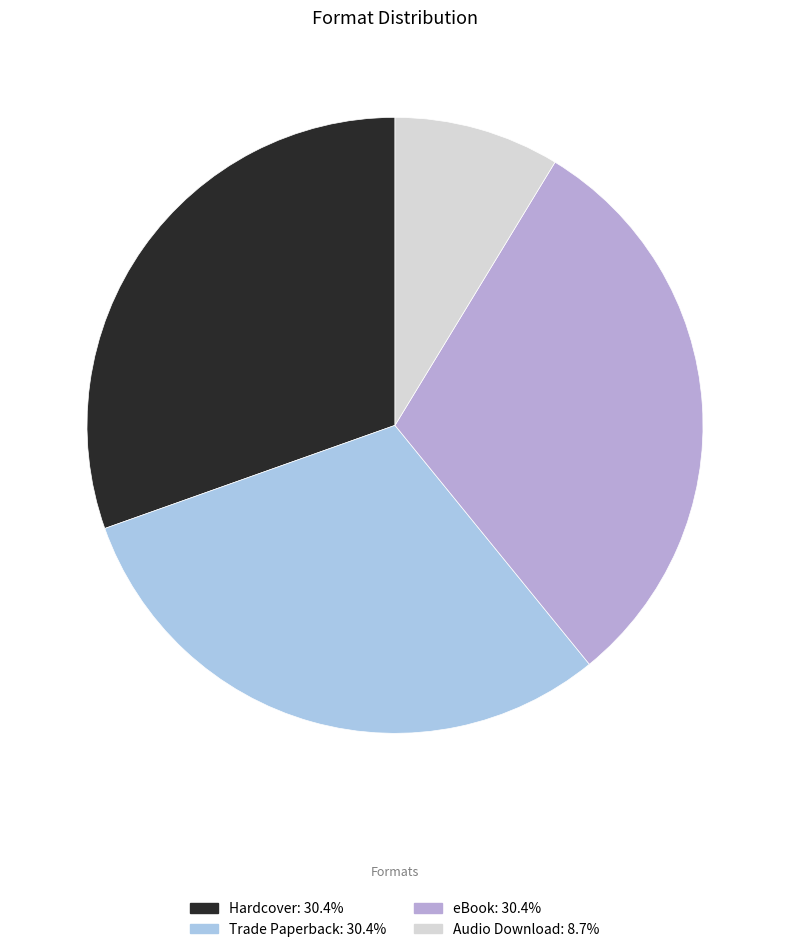

To the nearest percent, what percentage of the pie is Audio Download?

9%